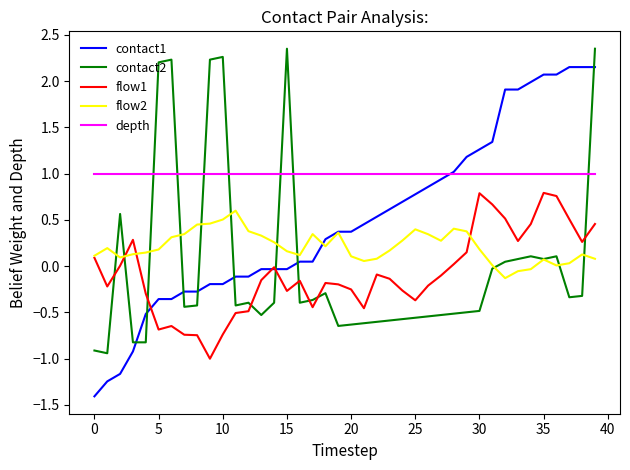

True or false: depth and flow1 cross at least once.

False